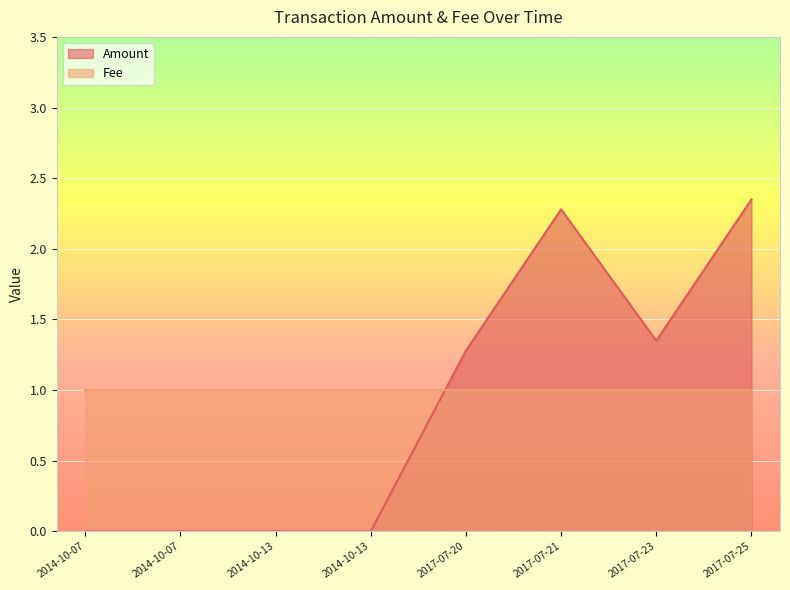

How many positive values are there?

4